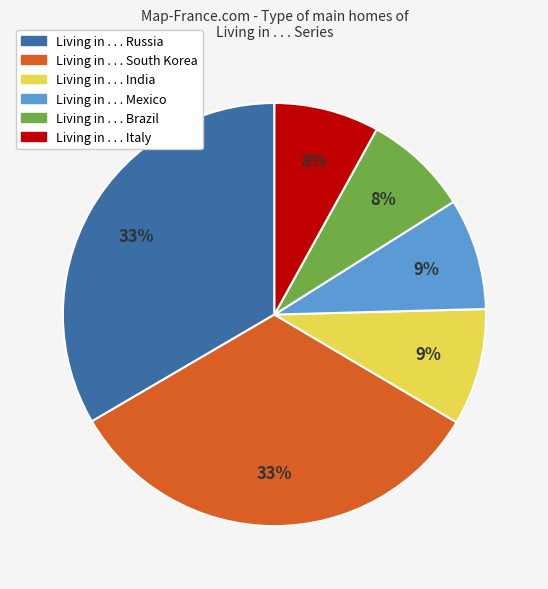

To the nearest percent, what is the average slice percentage?

17%